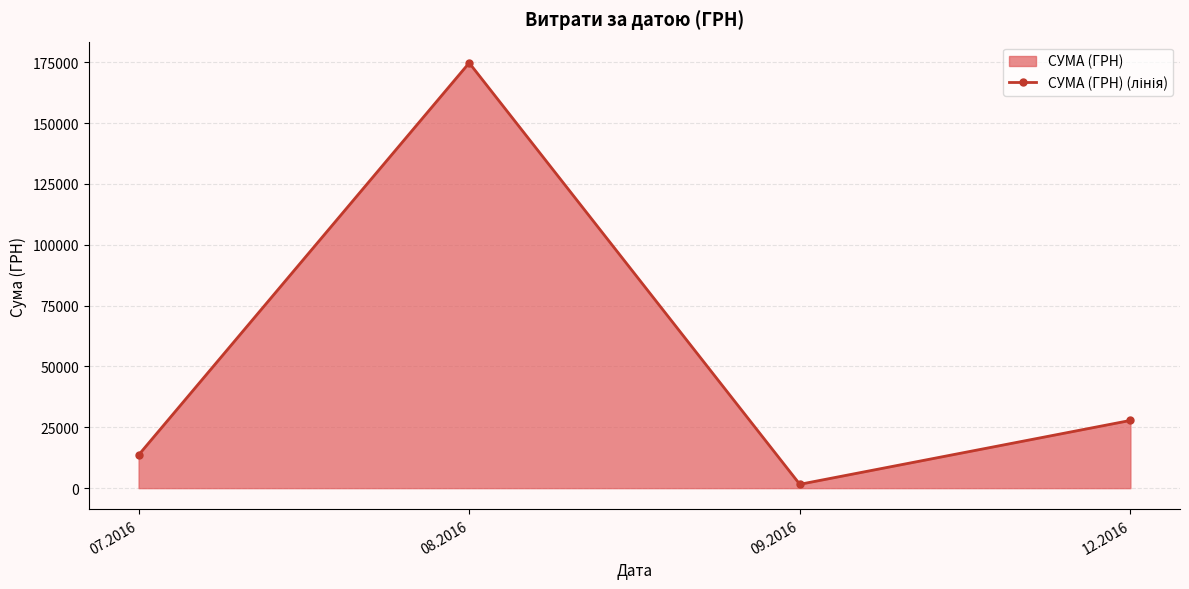

Which category has the highest value across all series?

08.2016